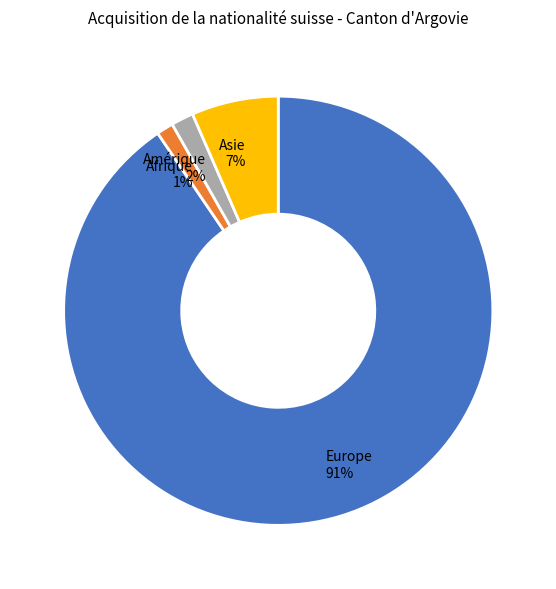

Count the number of slices in the pie.

4